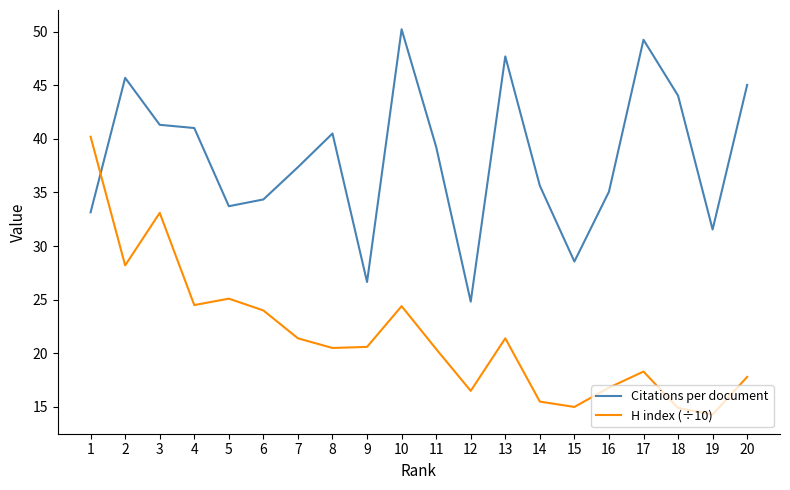

Rank the series by their maximum value, from highest to lowest.

Citations per document, H index (÷10)